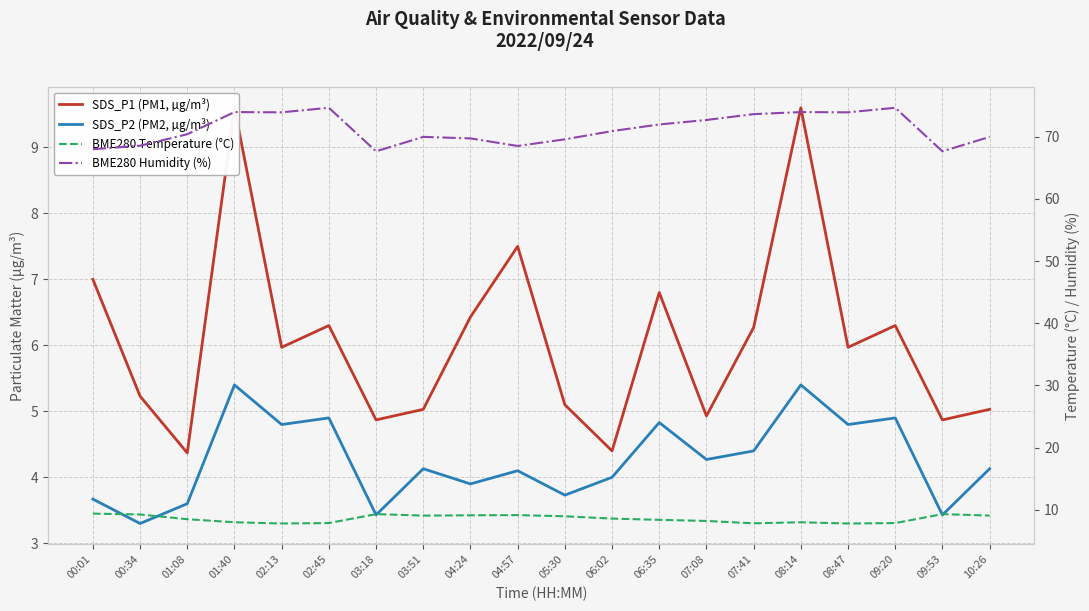

How many data points in SDS_P2 (PM2, µg/m³) are above 4?

12